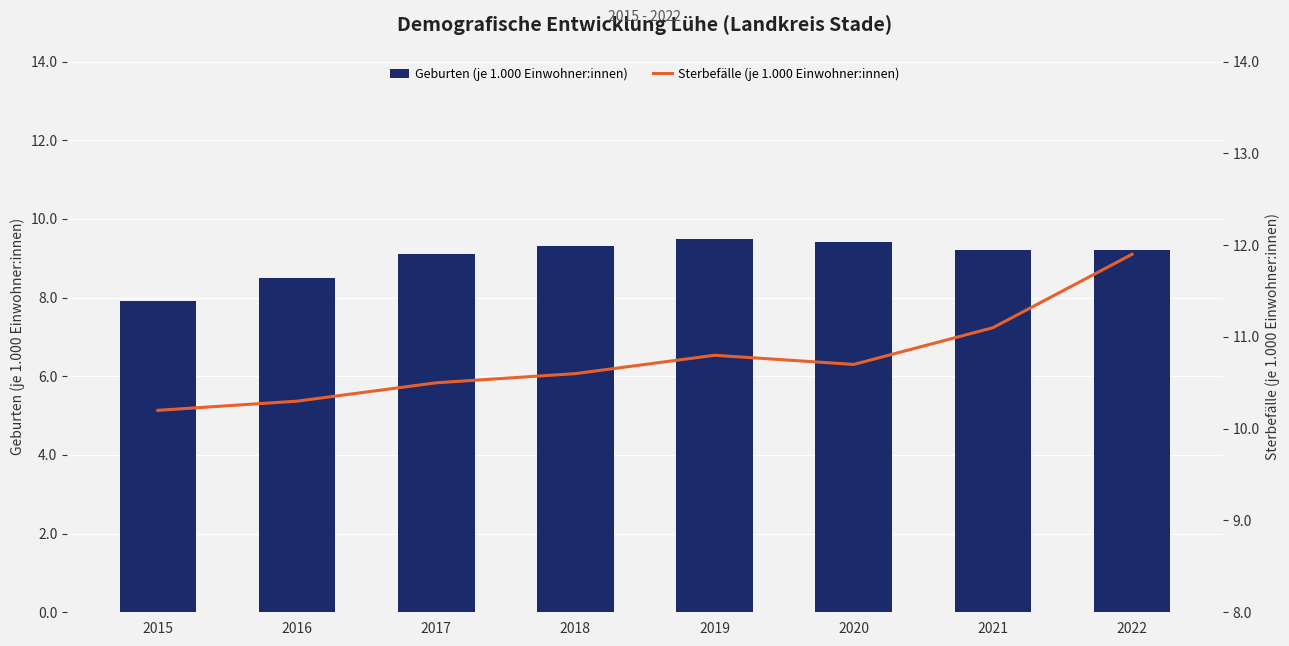

The Sterbefälle (je 1.000 Einwohner:innen) series shows 11.9 at 2022. True or false?

True